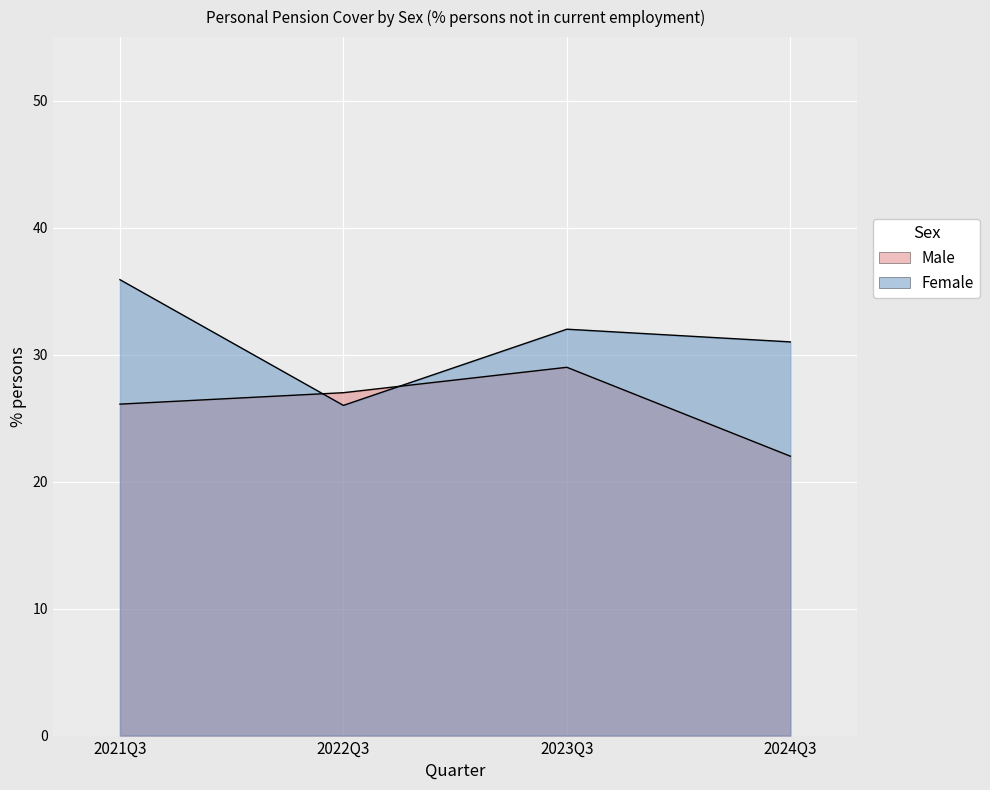

What is the average value of the Female series?

31.2